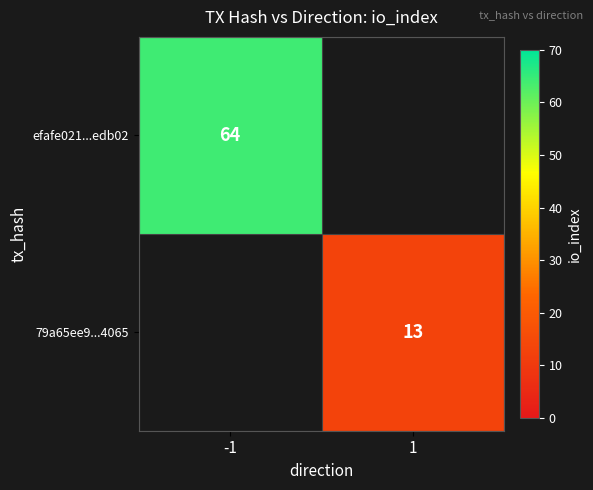

Which label corresponds to the largest value in the chart?

-1